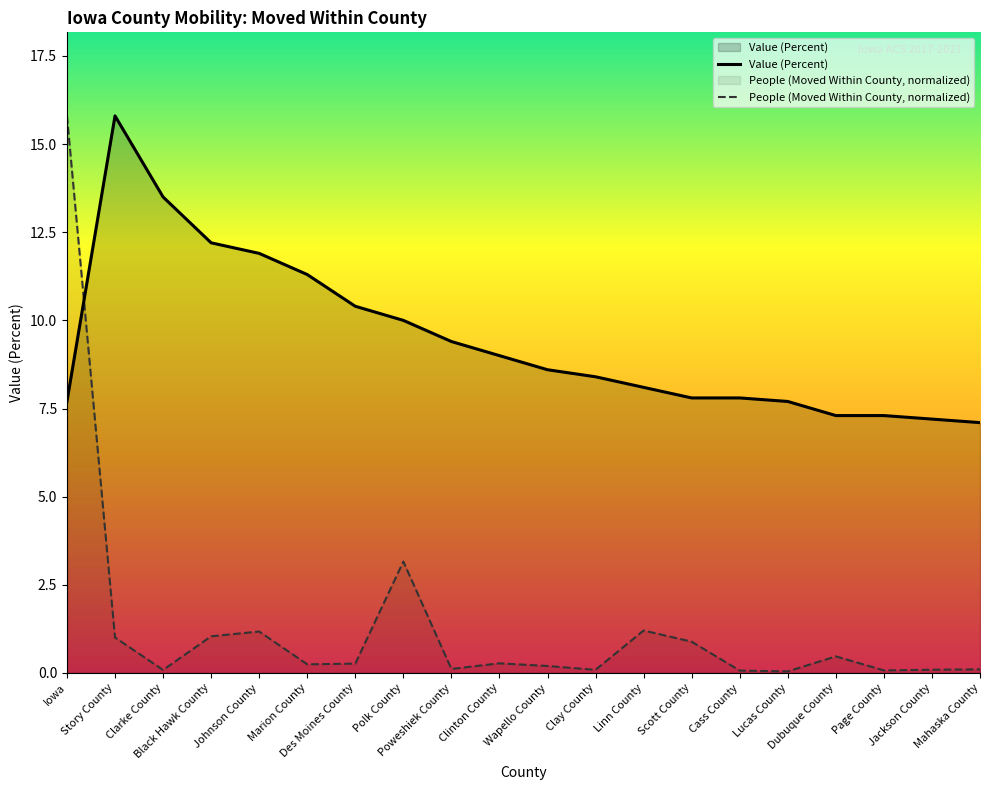

At how many categories does at least one series exceed 5?

20